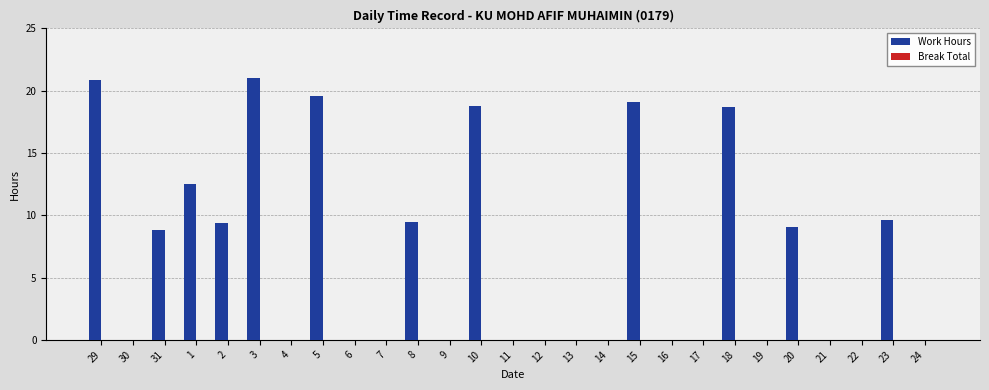

How many categories are shown in the chart?

27